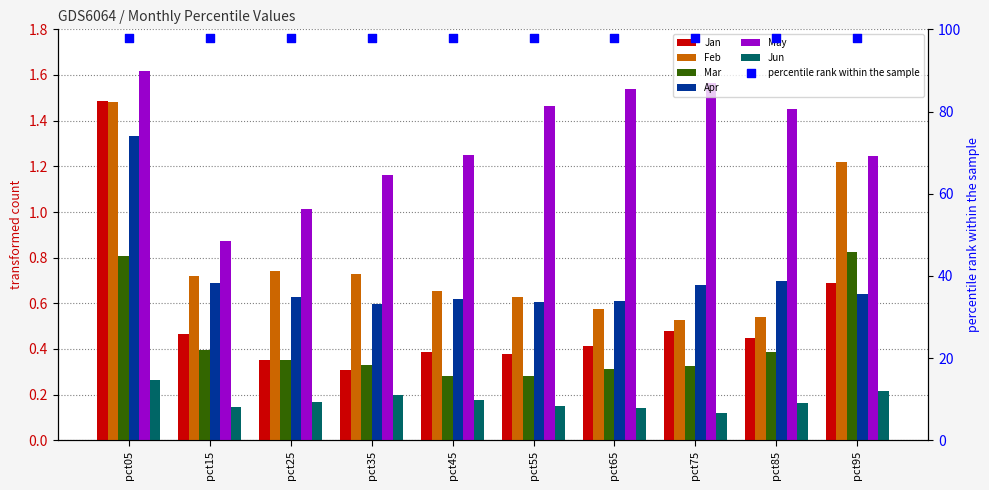

What are all the series names shown in the legend?

Jan, Feb, Mar, Apr, May, Jun